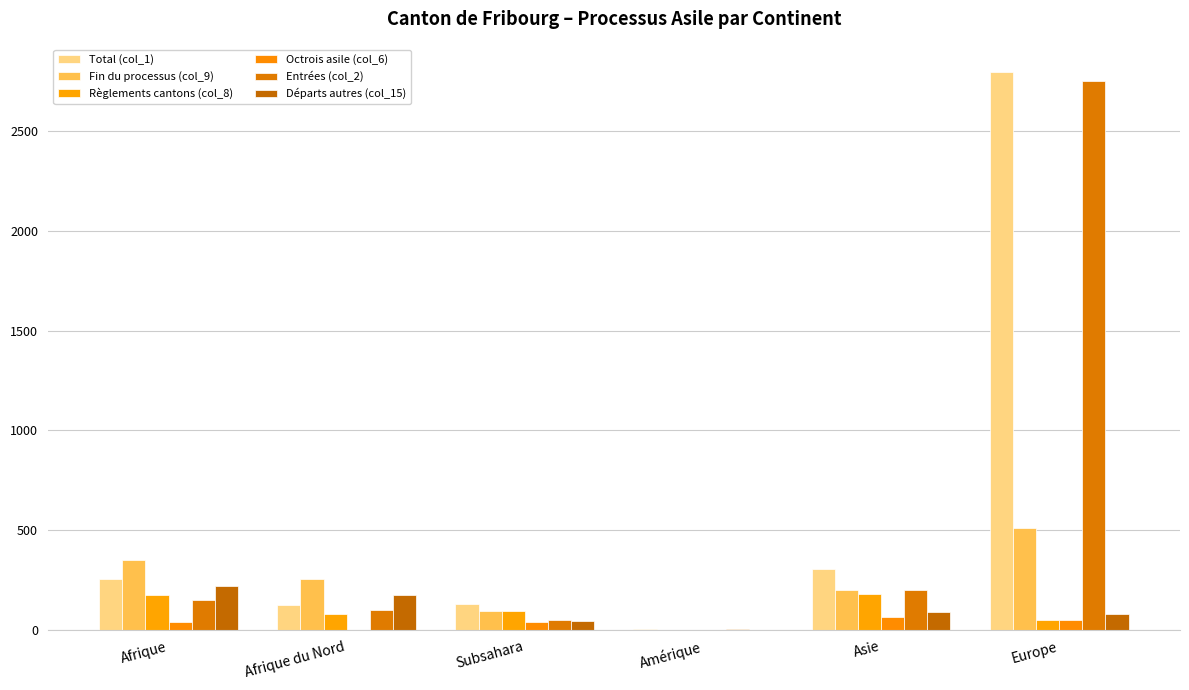

What are all the series names shown in the legend?

Total (col_1), Fin du processus (col_9), Règlements cantons (col_8), Octrois asile (col_6), Entrées (col_2), Départs autres (col_15)